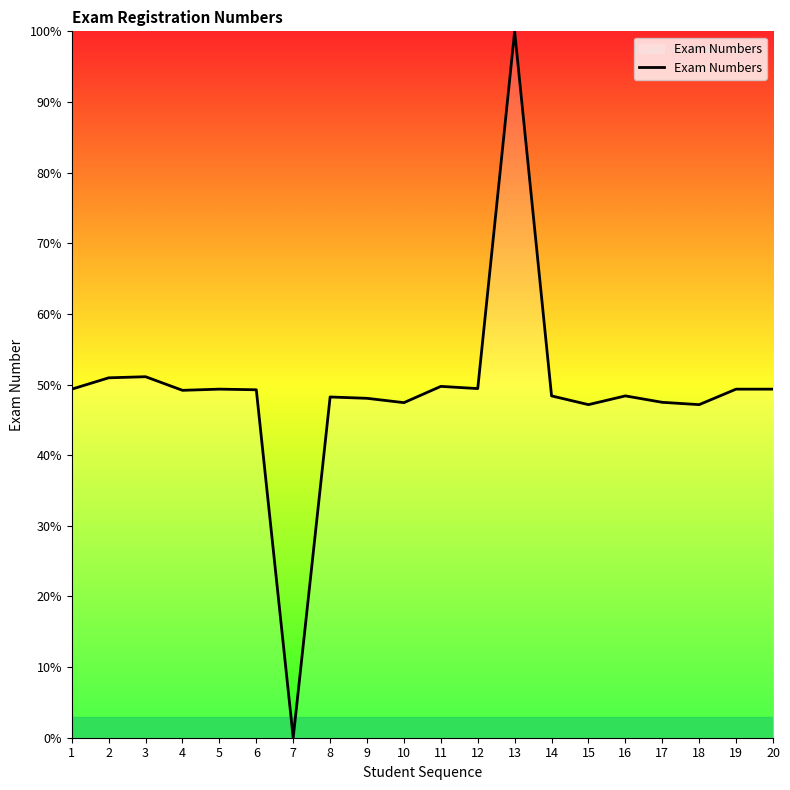

Is it true that the value at 14 is 48.4?

True